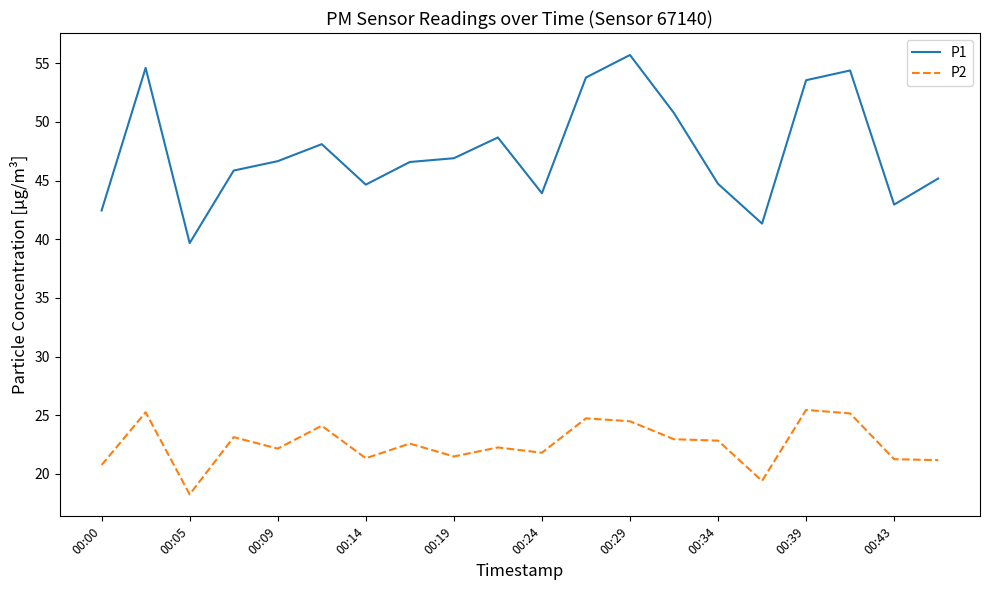

Which series has the largest total across all categories?

P1